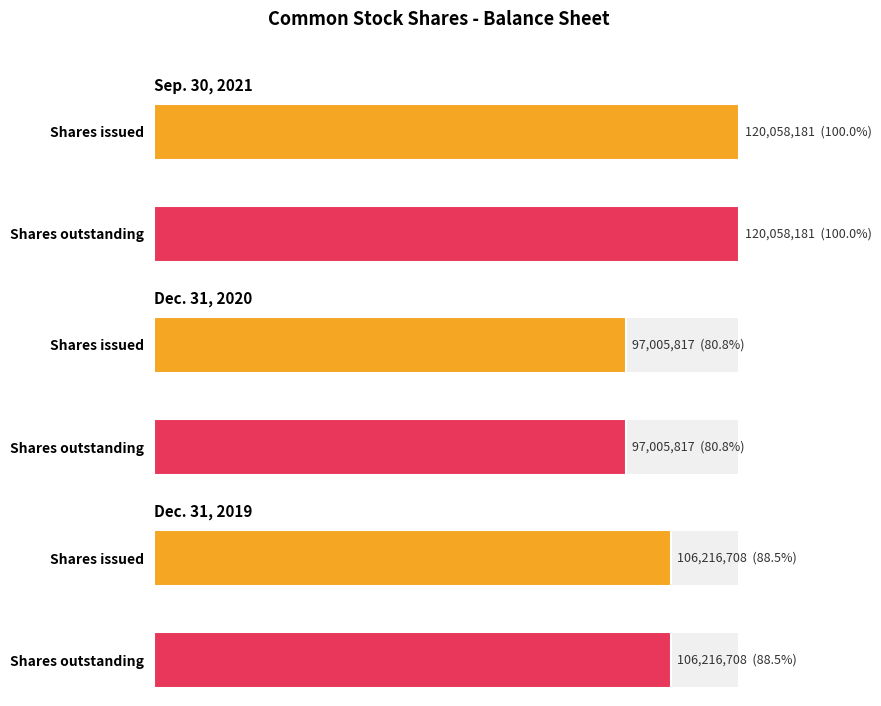

Are the bars horizontal?

Yes